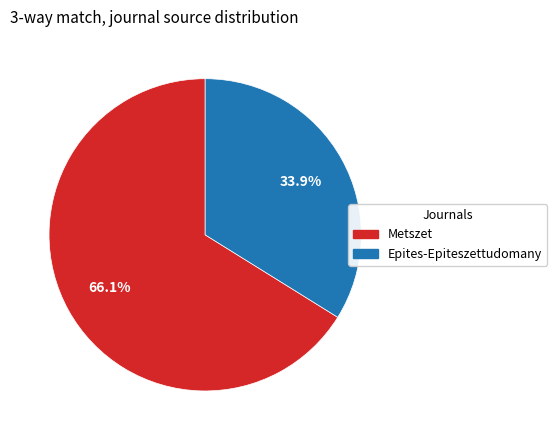

To the nearest percent, what is the difference between the Epites-Epiteszettudomany and Metszet slice percentages?

32%